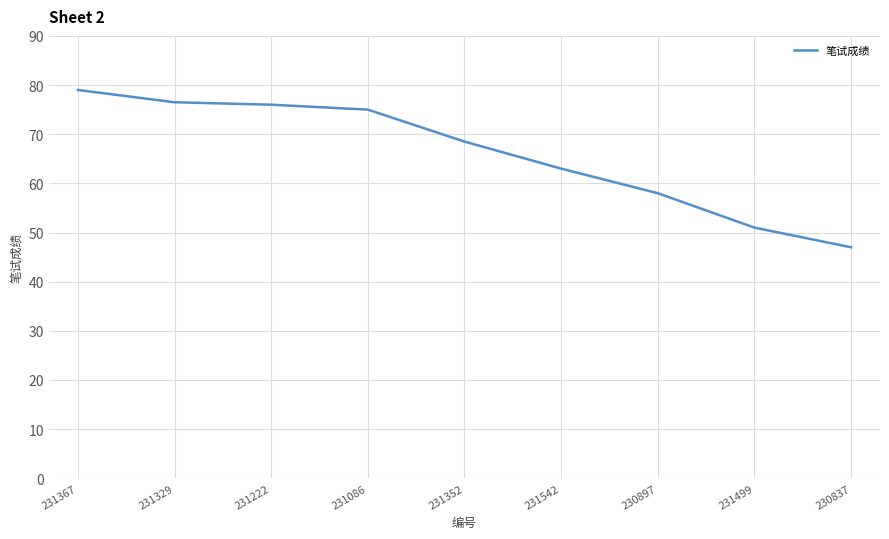

Which category has the highest value across all series?

231367